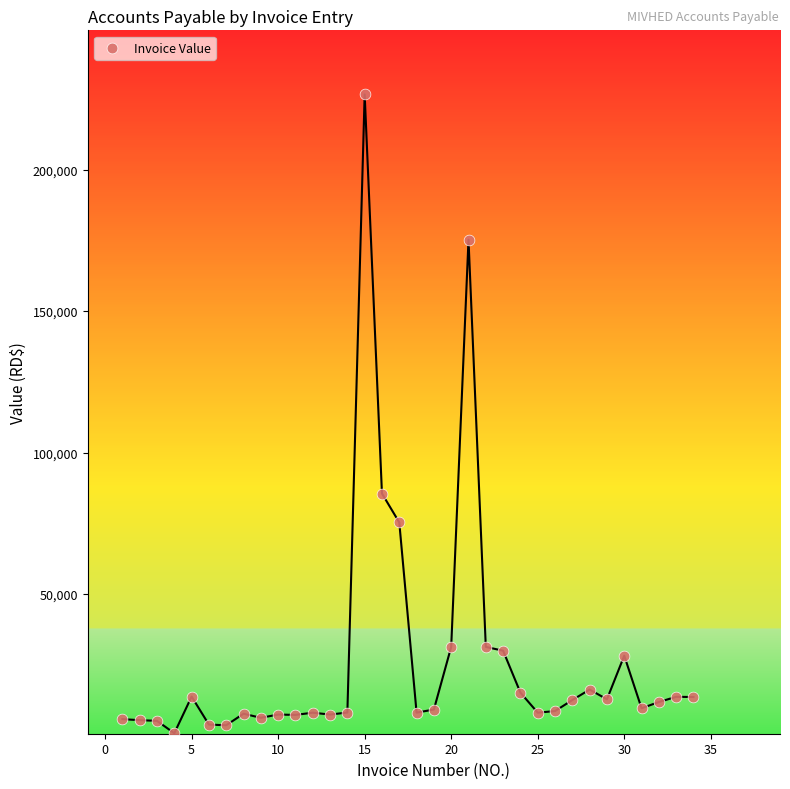

What Y value in the scatter plot is closest to 113700?

85550.0